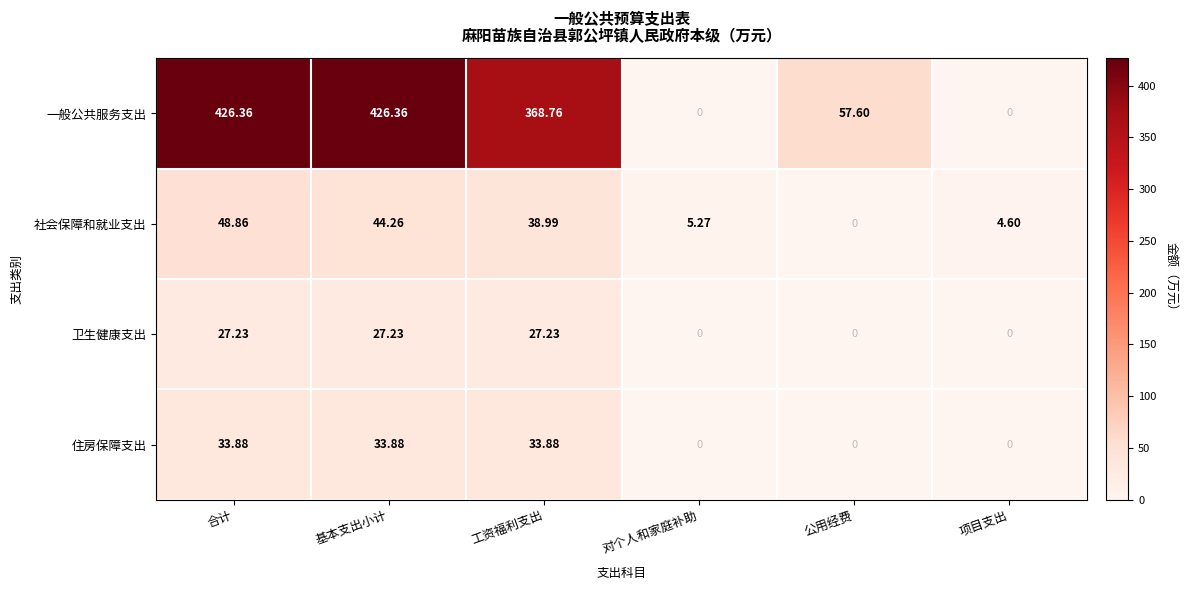

Rank the series by their maximum value, from highest to lowest.

一般公共服务支出, 社会保障和就业支出, 住房保障支出, 卫生健康支出